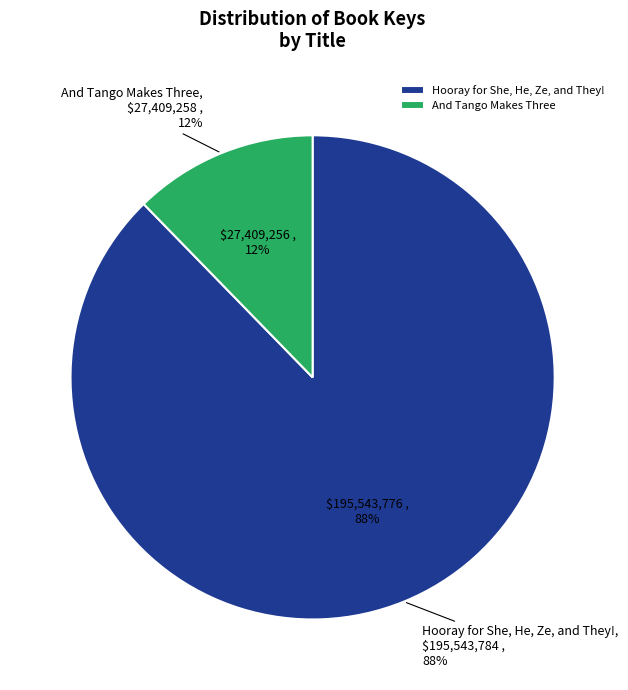

How many segments does this pie chart have?

2